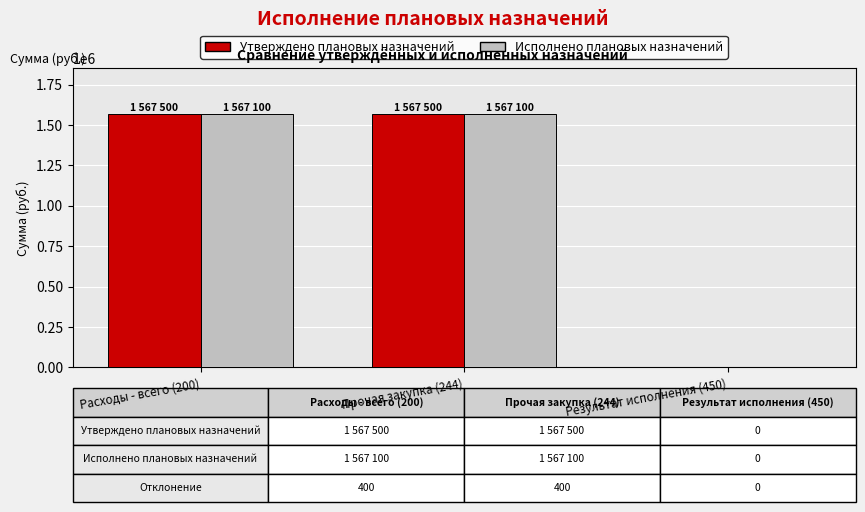

Is the value of Исполнено плановых назначений at Результат исполнения (450) greater than the value of Утверждено плановых назначений at Расходы - всего (200)?

No